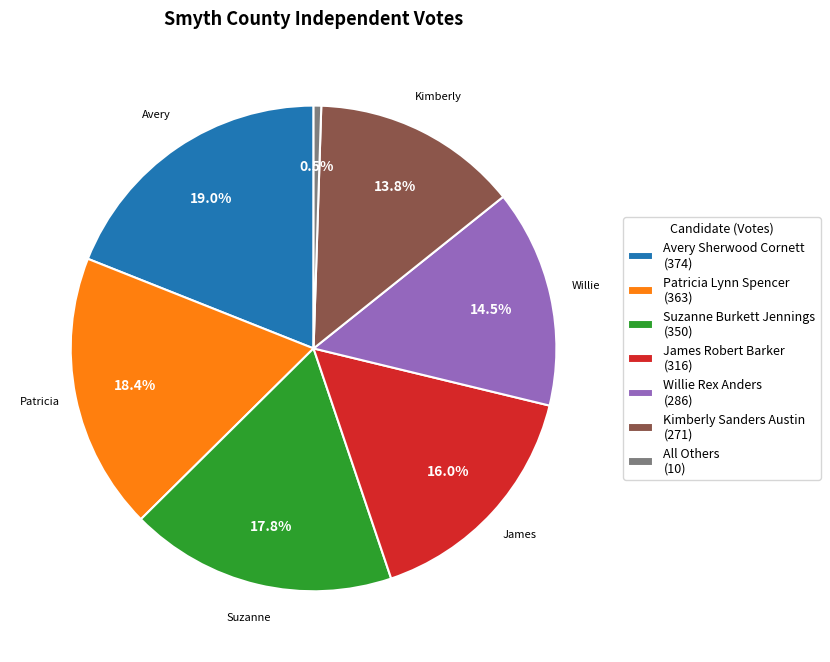

Is there a majority slice in this chart?

No